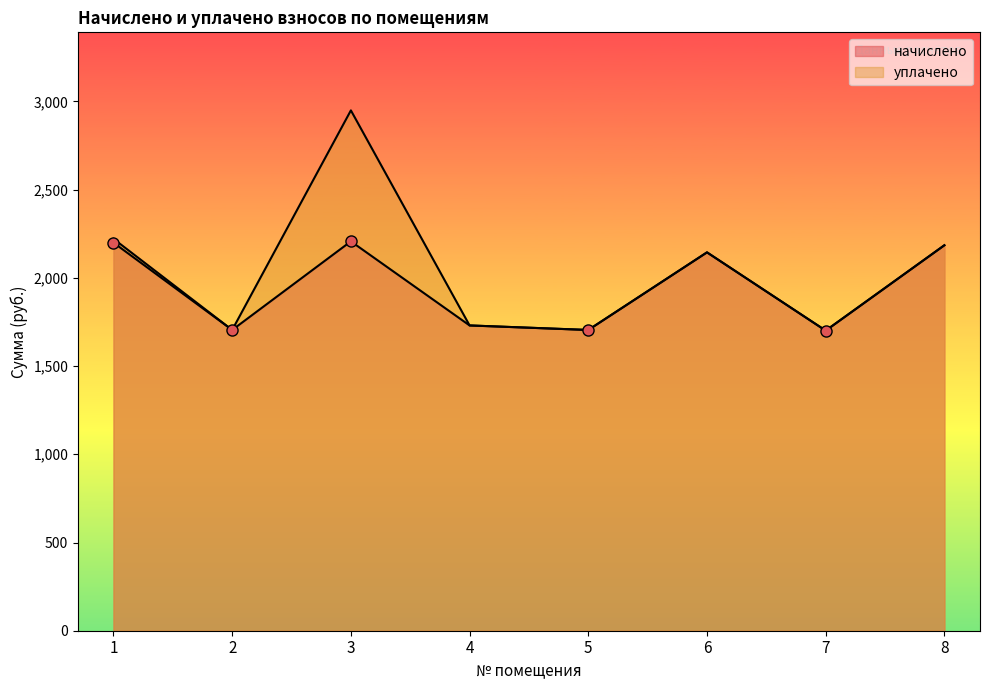

True or false: уплачено has a value of 2468.9 at 2.

False